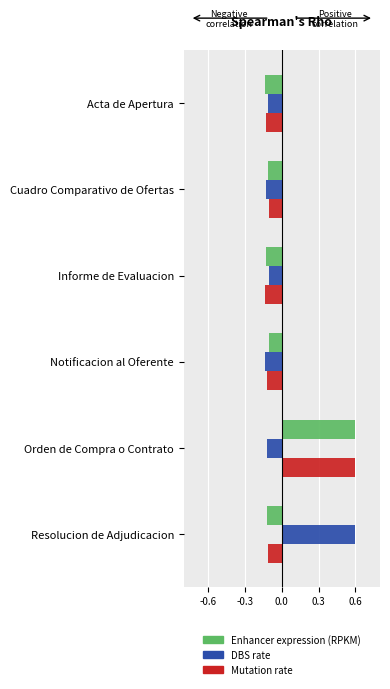

What is the difference between the maximum and second lowest values in the Mutation rate series?

0.7